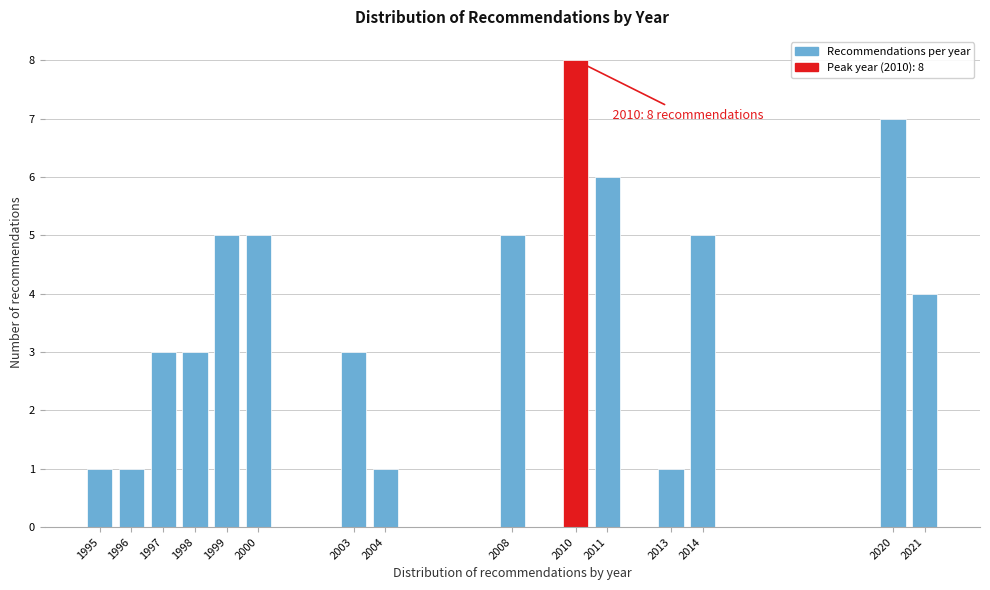

Reading left to right, extract all data points from this chart.

1	1	3	3	5	5	3	1	5	8	6	1	5	7	4